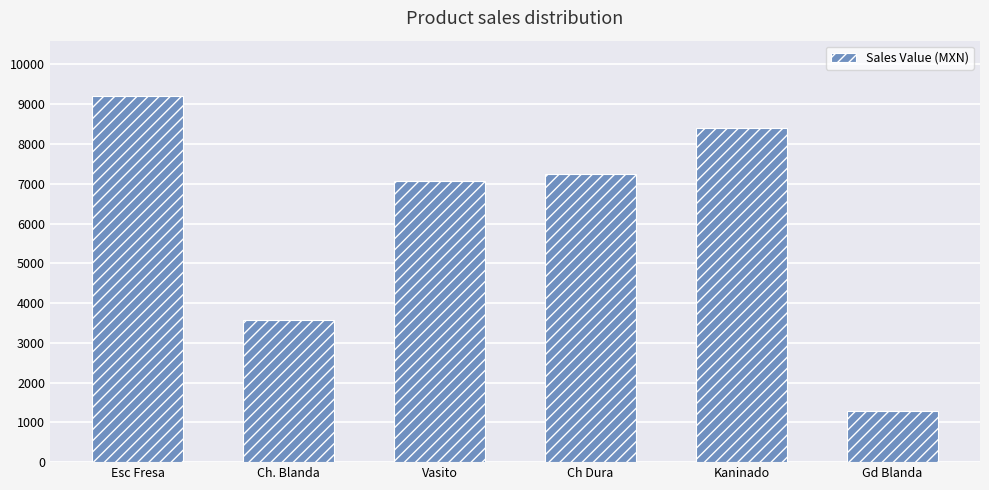

Which has a higher value, Gd Blanda or Ch Dura?

Ch Dura